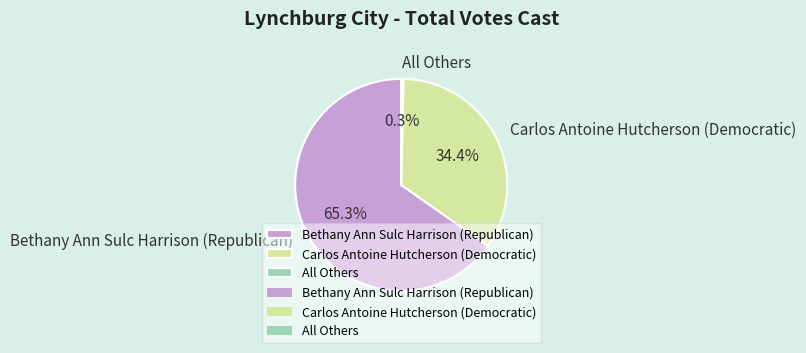

What is the smallest slice in the pie chart?

All Others